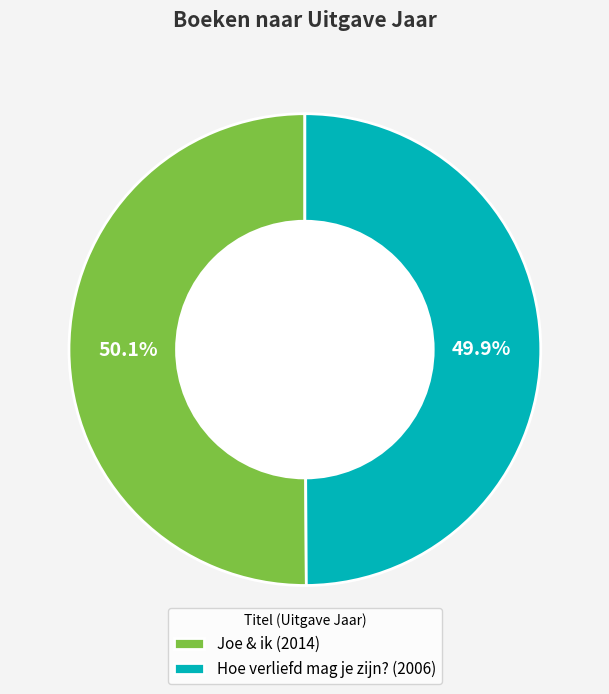

Is there any slice that represents more than half of the pie?

Yes